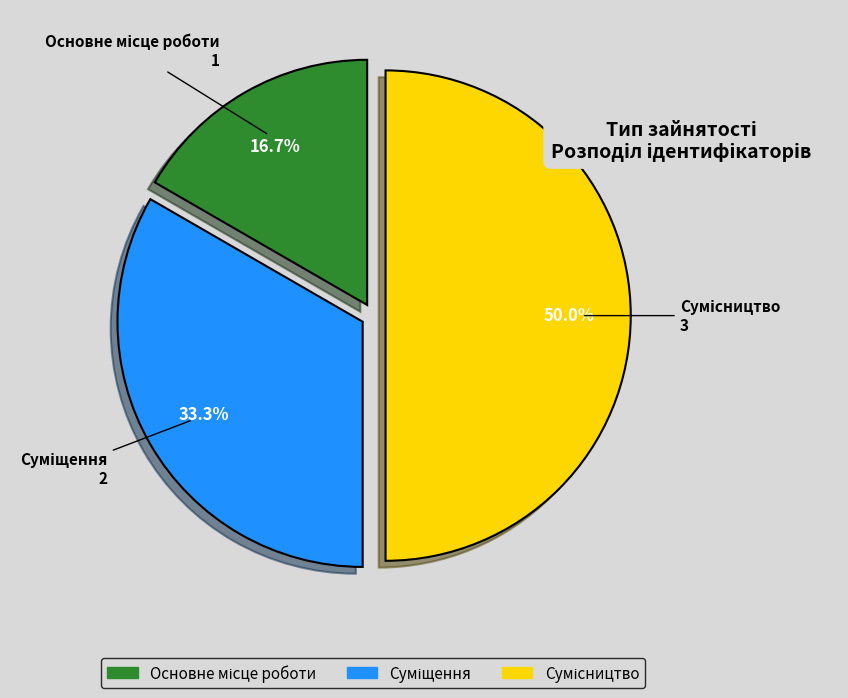

Count the number of slices in the pie.

3